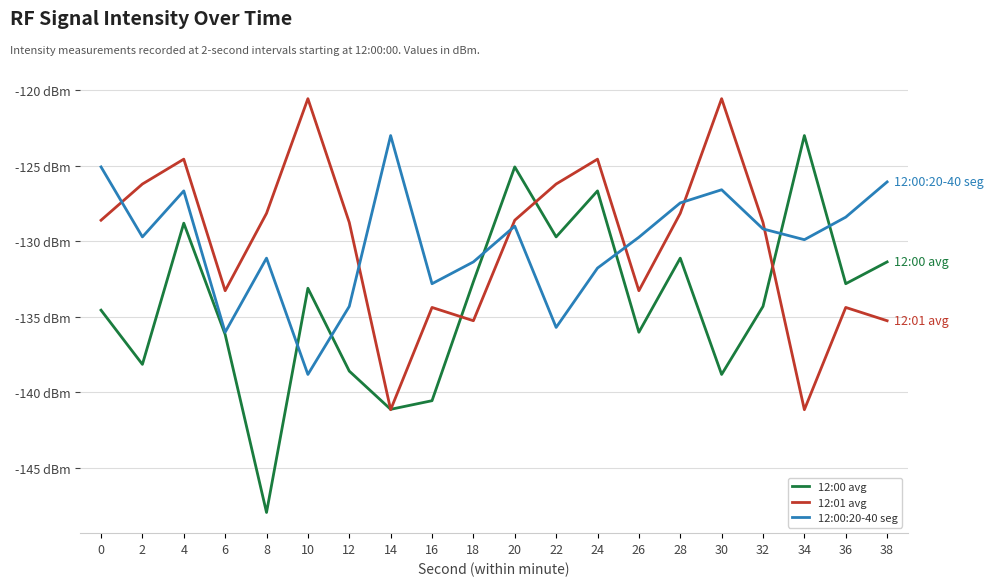

Does the chart have visible grid lines?

Yes